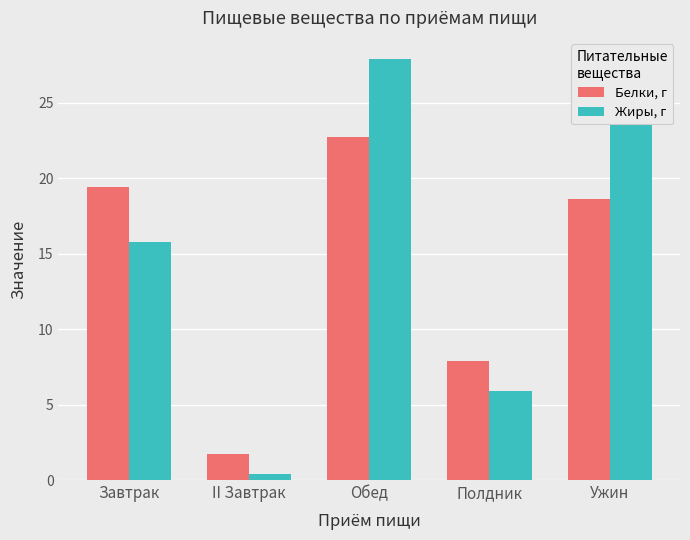

What is the label of the 2nd bar from the left?

II Завтрак